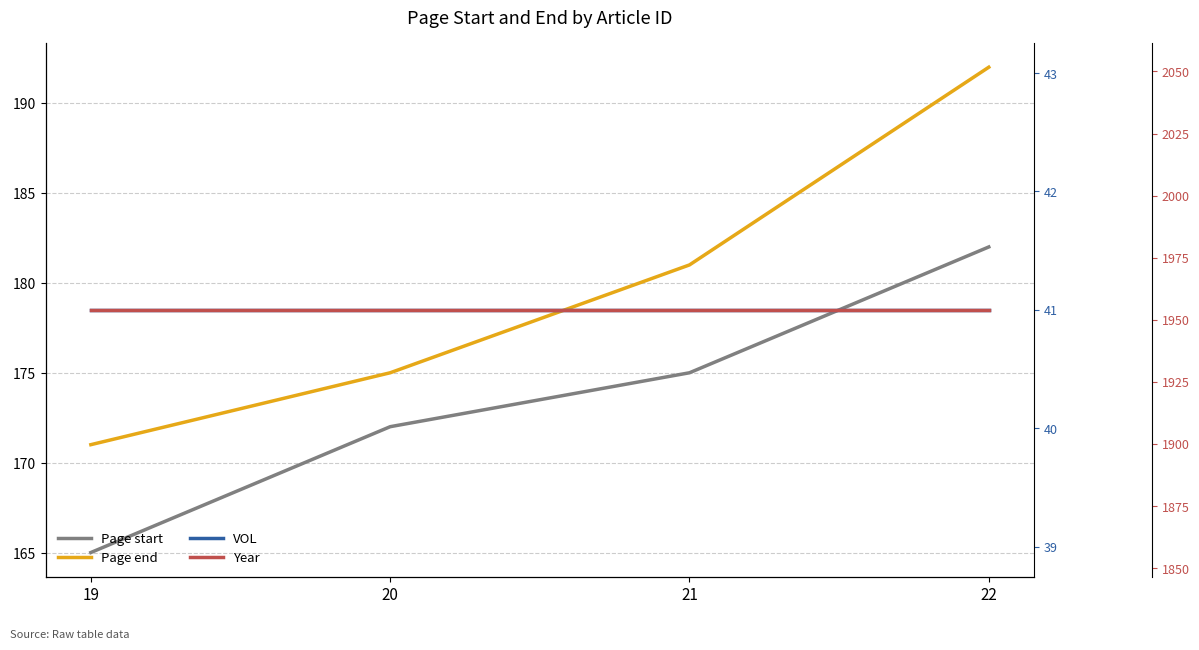

True or false: Page end and Year intersect in this chart.

False